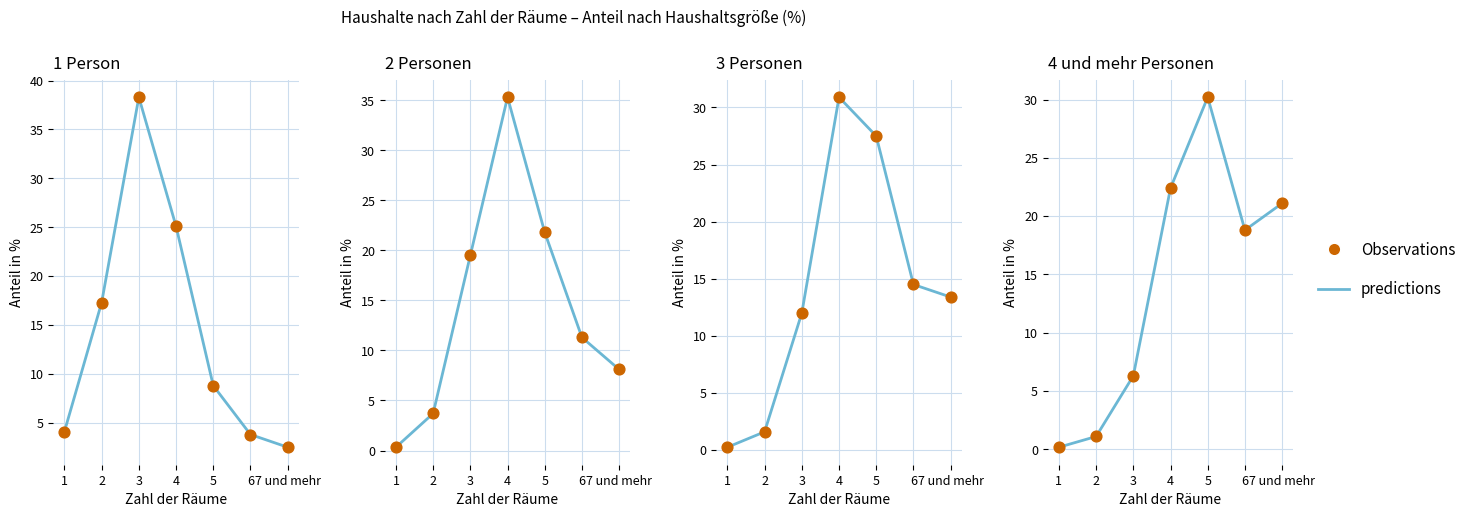

Which series contains the highest Y value?

predictions